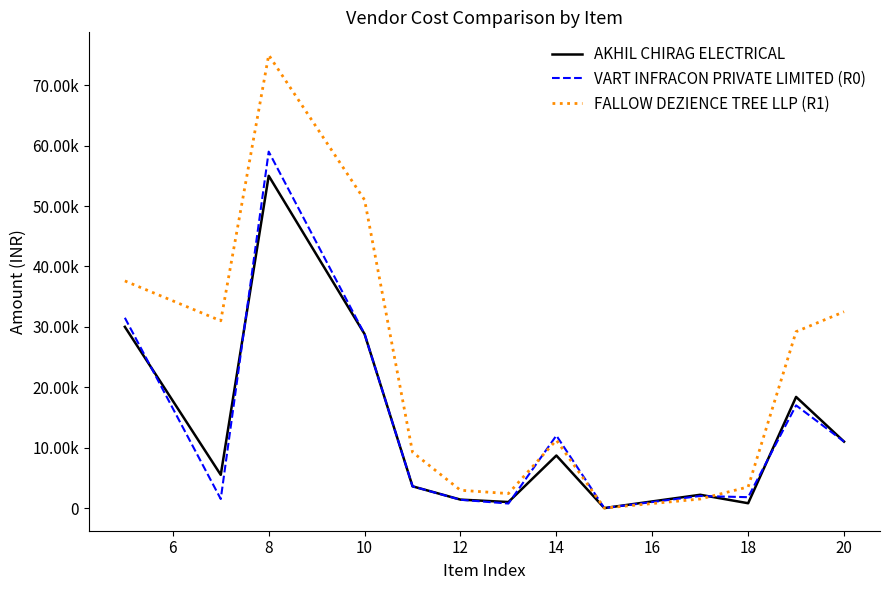

Reading left to right, transcribe all the data shown in this chart.

AKHIL CHIRAG ELECTRICAL: 30000	5500	55000	28800	3600	1400	1000	8700	0	2200	800	18400	11000
VART INFRACON PRIVATE LIMITED (R0): 31500	1500	59000	28800	3600	1374	750	12000	0	2000	1800	17000	11000
FALLOW DEZIENCE TREE LLP (R1): 37600	31000	75000	51000	9250	2950	2400	11250	0	1500	3500	29200	32500